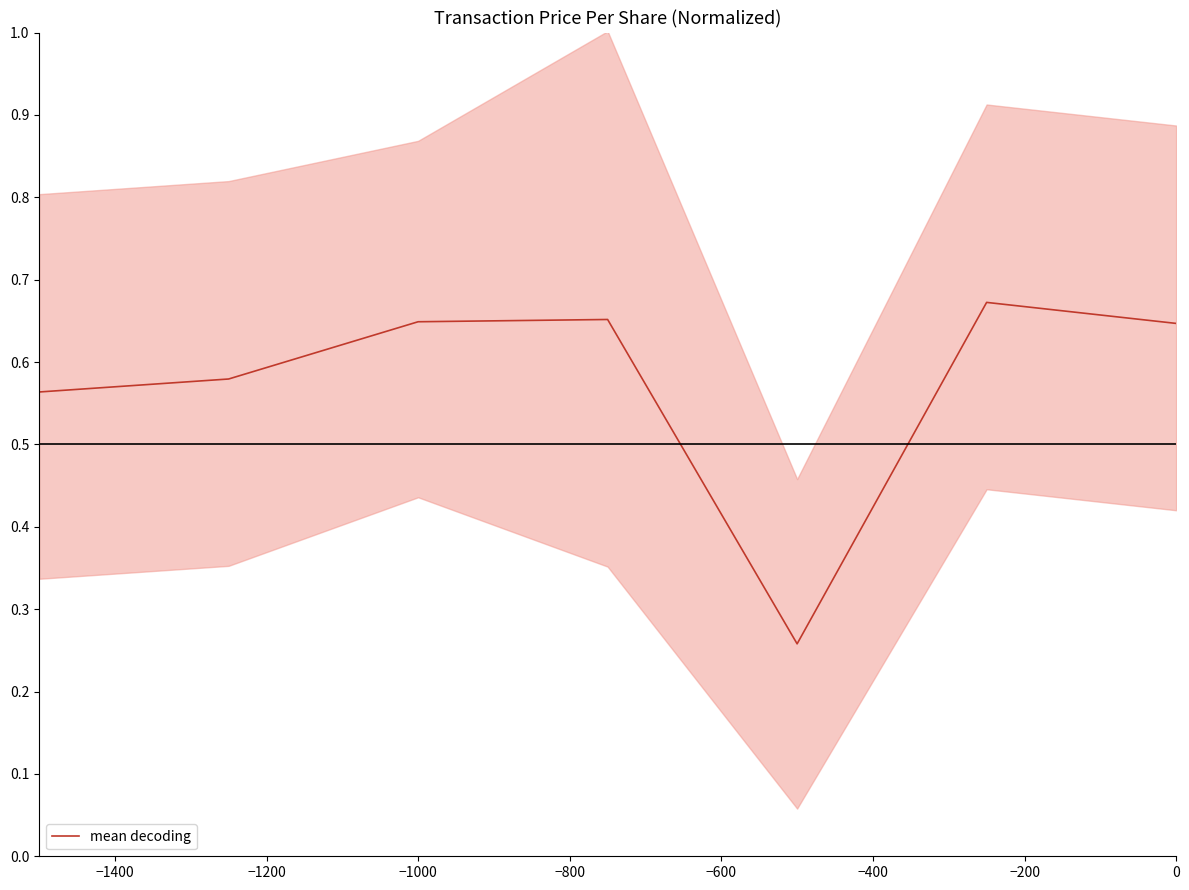

How many values are between 0 and 1?

7